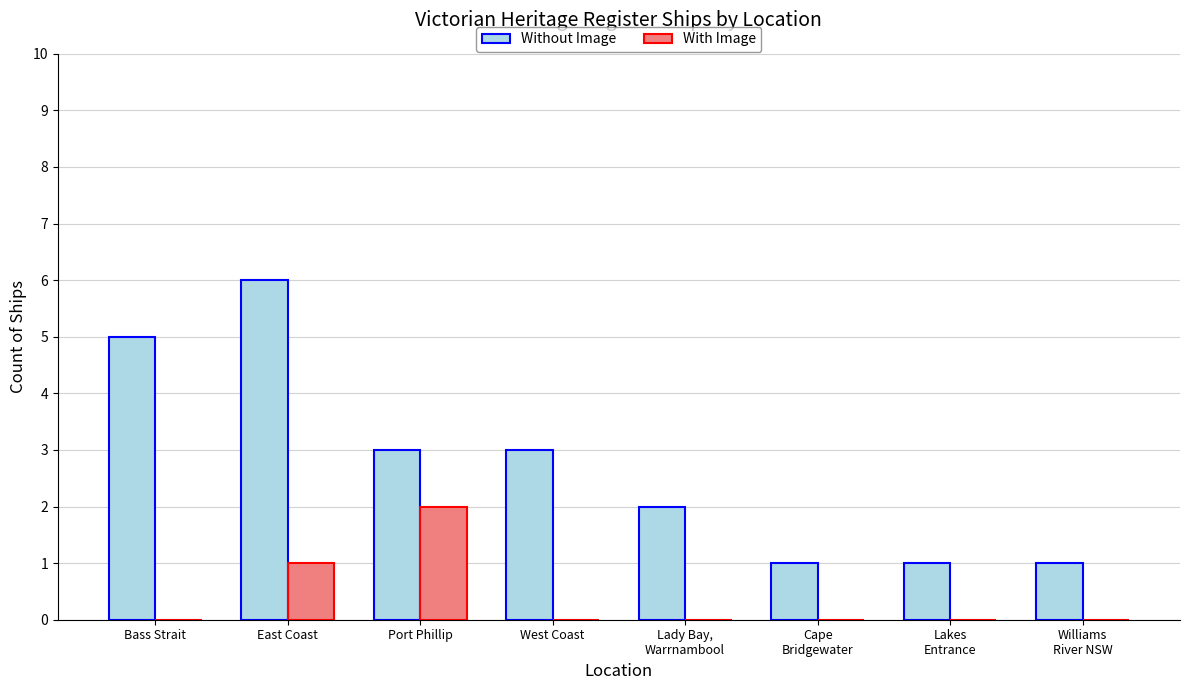

What are all the series names shown in the legend?

Without Image, With Image